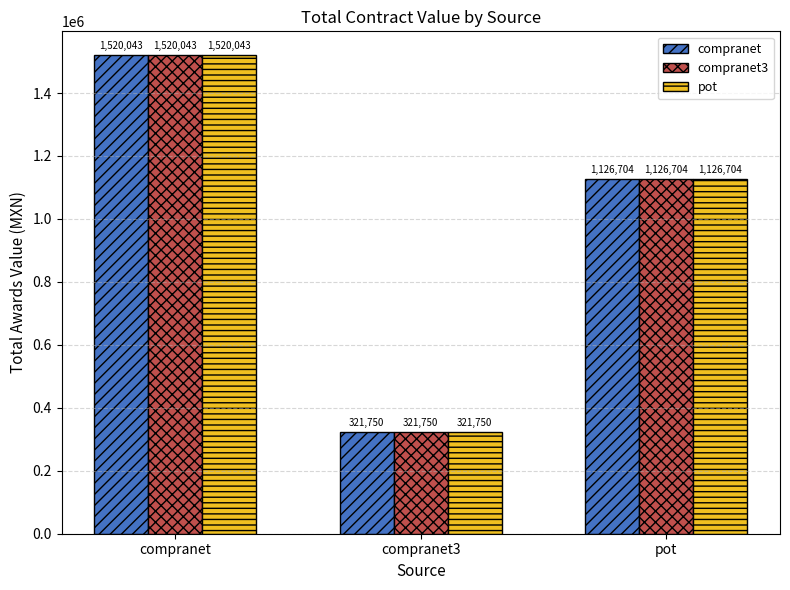

What are all the series names shown in the legend?

compranet, compranet3, pot